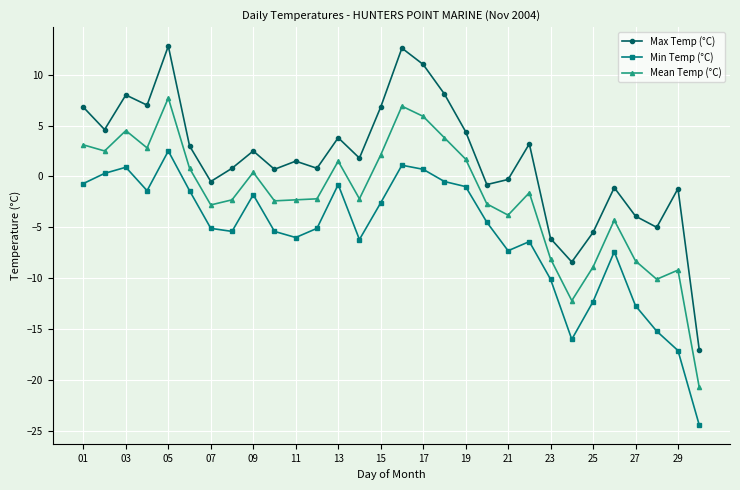

True or false: Max Temp (°C) has more than 0 points higher than both neighbors.

True